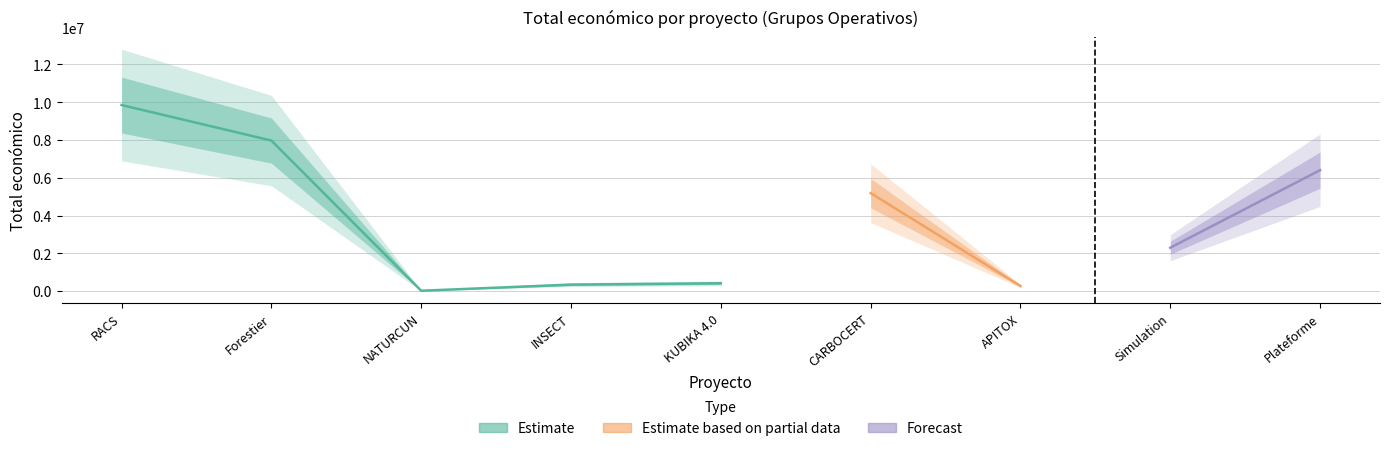

Does the chart display data point markers on the line(s)?

No